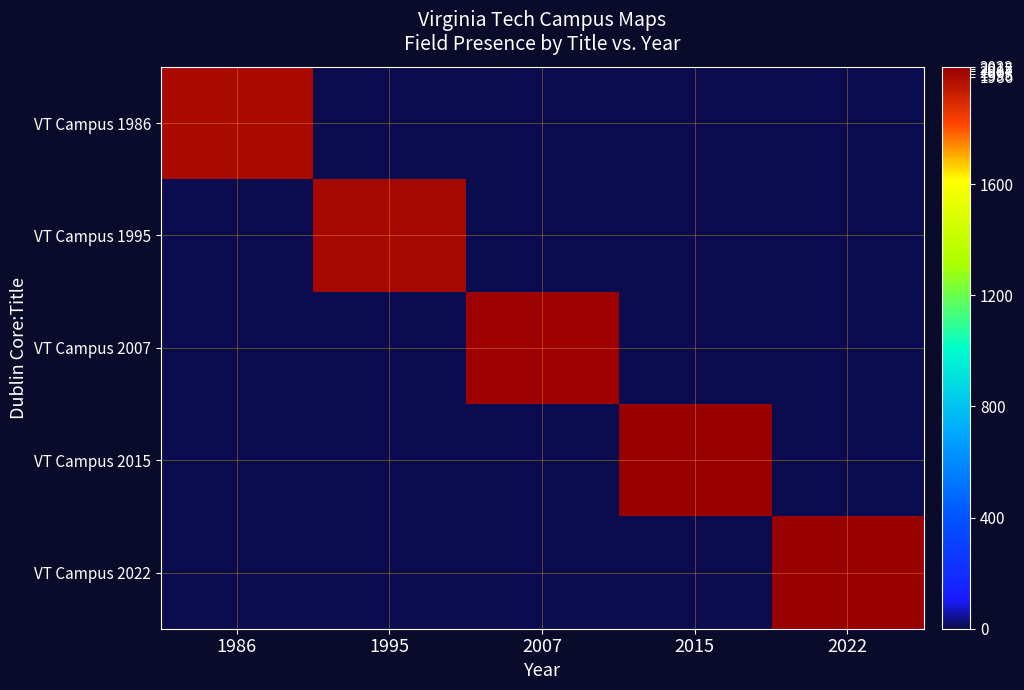

Reading left to right, list all the values displayed in this chart.

VT Campus 1986: 1986=1986	1995=0	2007=0	2015=0	2022=0
VT Campus 1995: 1986=0	1995=1995	2007=0	2015=0	2022=0
VT Campus 2007: 1986=0	1995=0	2007=2007	2015=0	2022=0
VT Campus 2015: 1986=0	1995=0	2007=0	2015=2015	2022=0
VT Campus 2022: 1986=0	1995=0	2007=0	2015=0	2022=2022